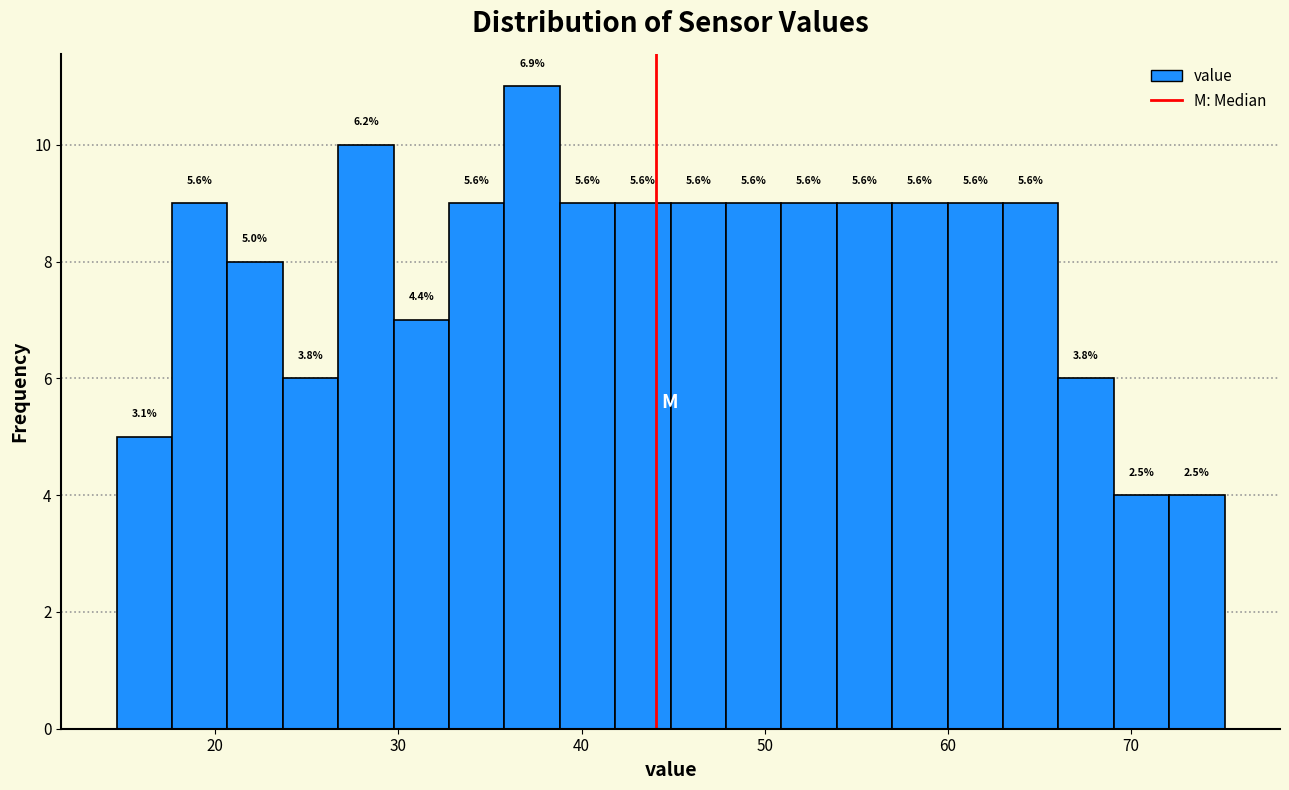

Read against the x-axis, roughly where is the centre of the tallest bar?

37